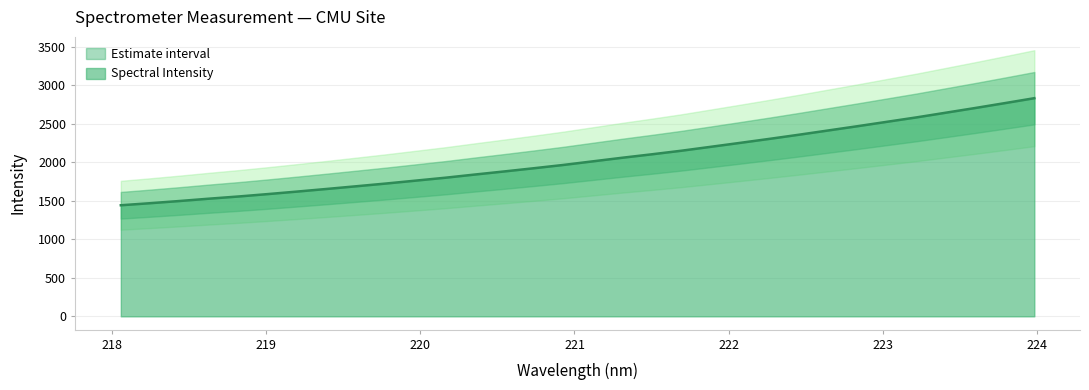

At which label does the data first exceed 2013?

221.1174